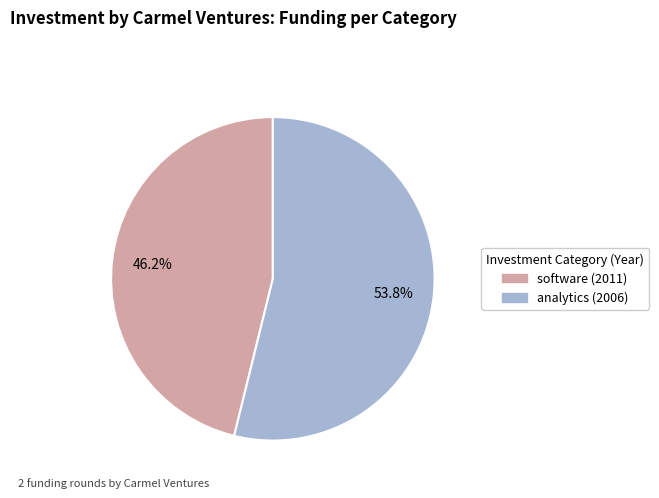

Rank the categories by value from lowest to highest.

software (2011), analytics (2006)